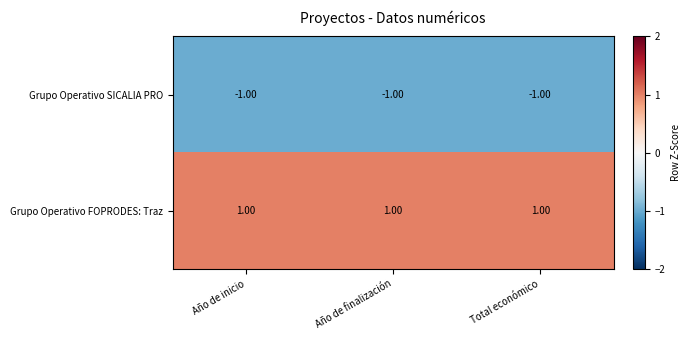

What is the sum of all Grupo Operativo SICALIA PRO values?

-3